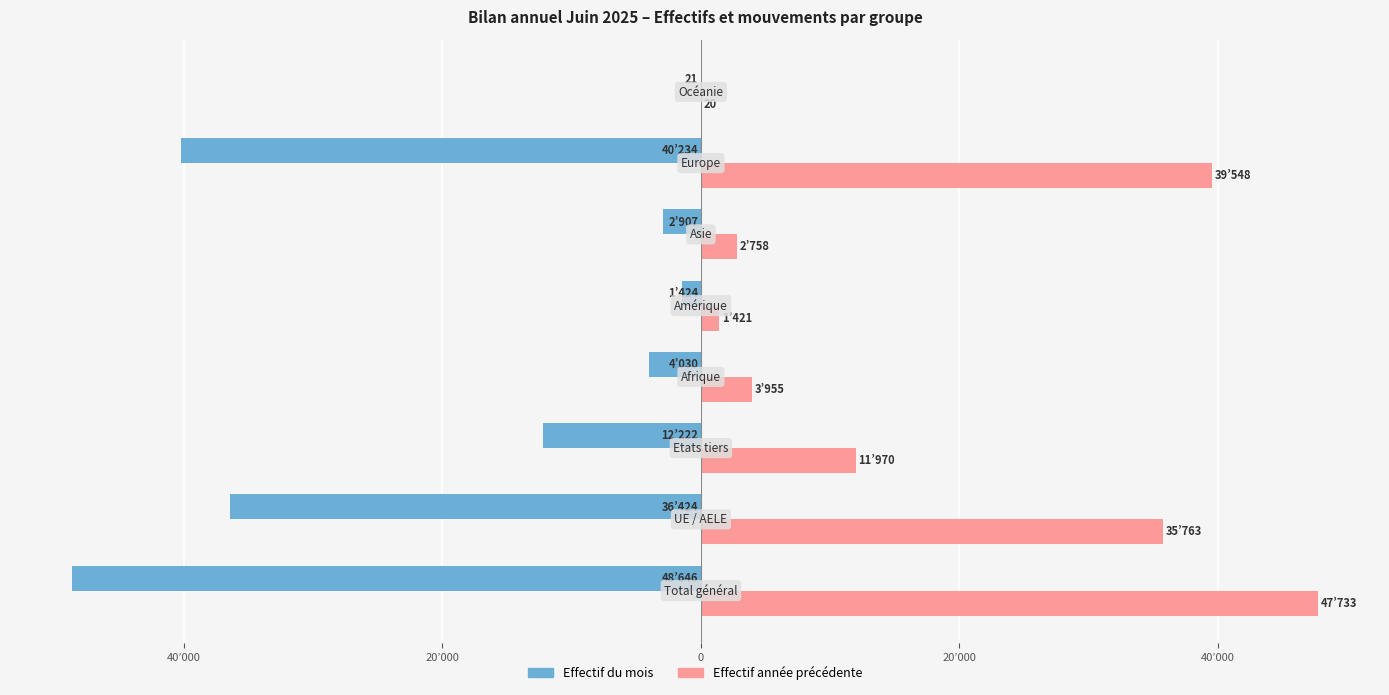

What is the greatest value displayed?

47733